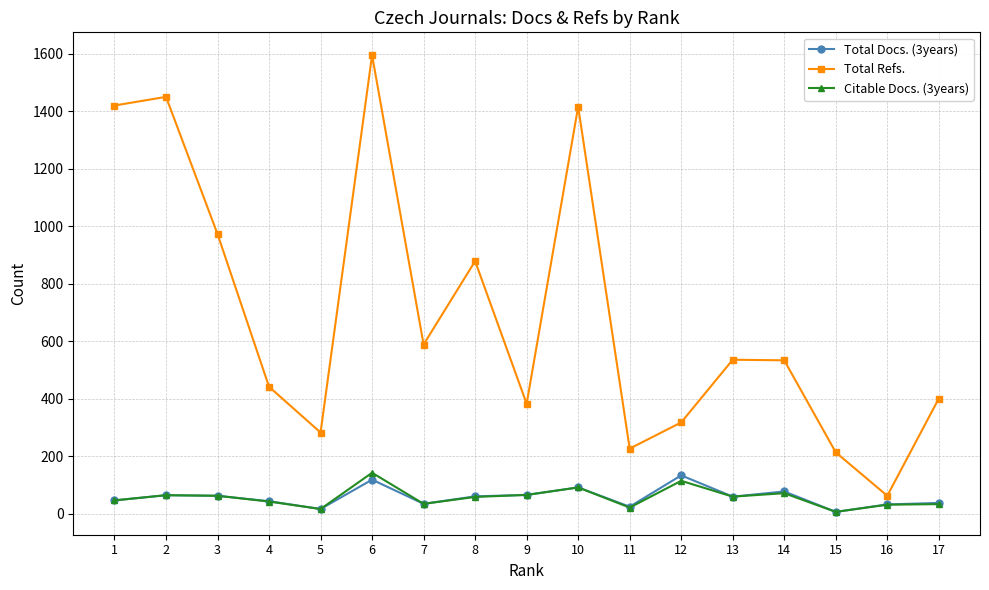

Read the Citable Docs. (3years) value at 16.

32